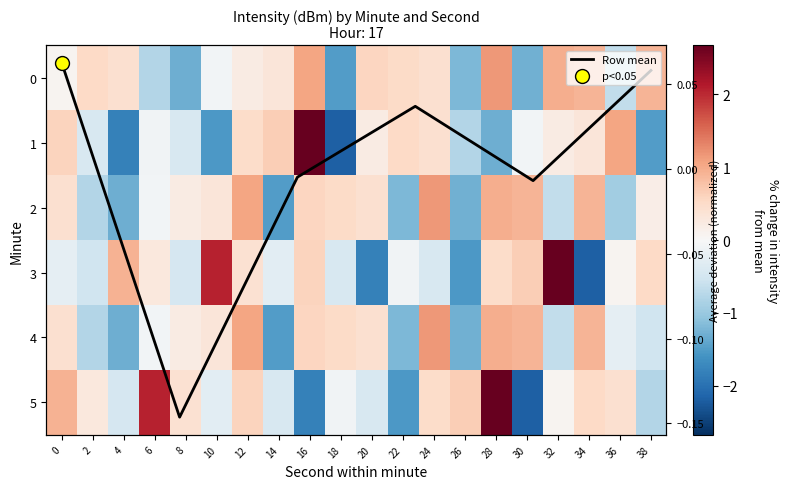

Which series has the largest range (max minus min)?

1